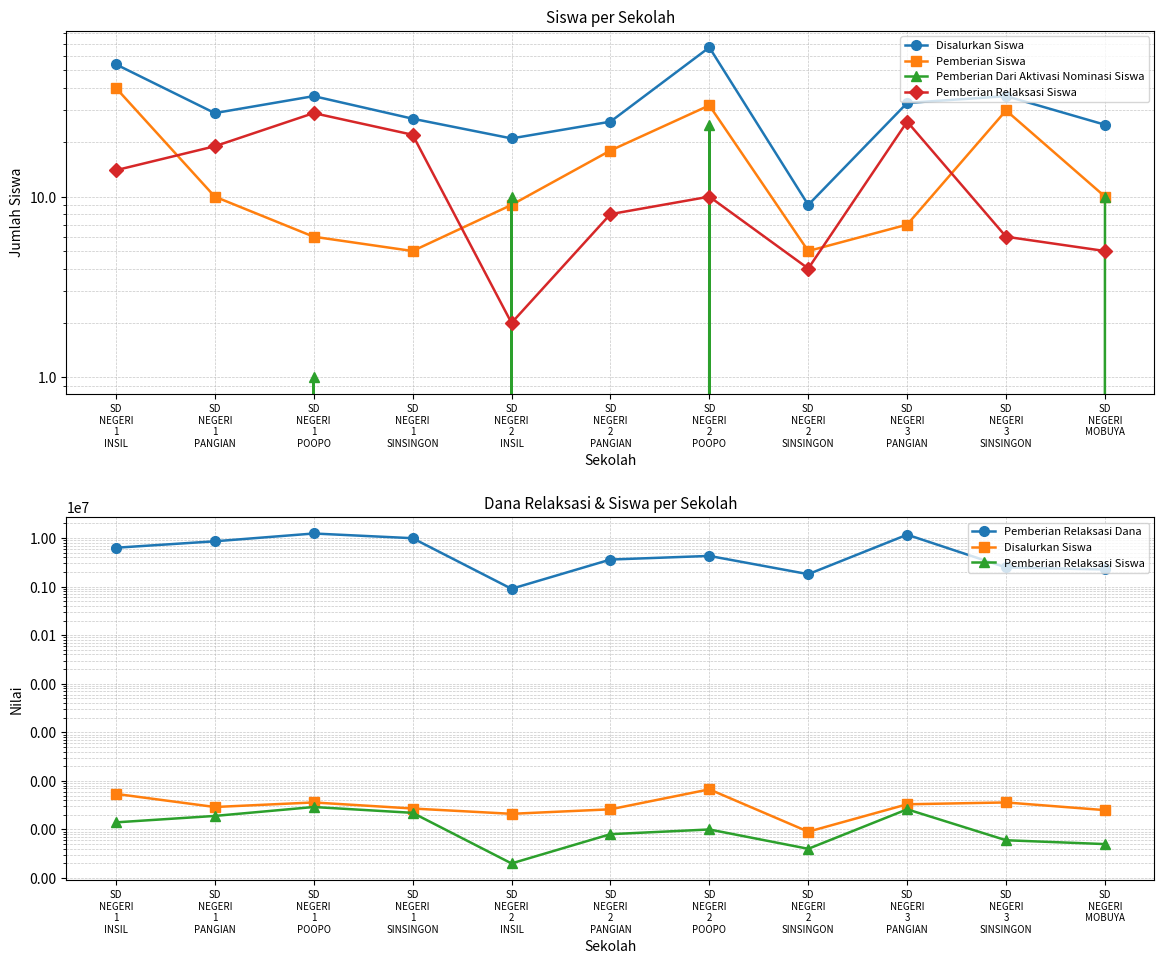

What is the average value of the Disalurkan Siswa series?

33